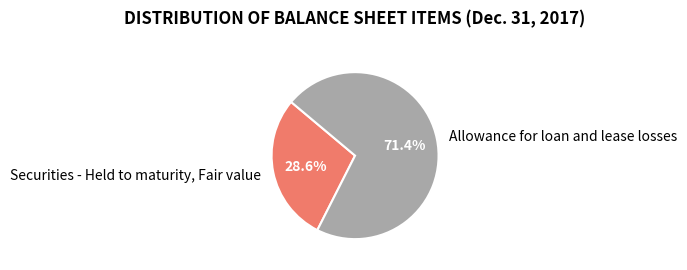

Which slice is the largest?

Allowance for loan and lease losses